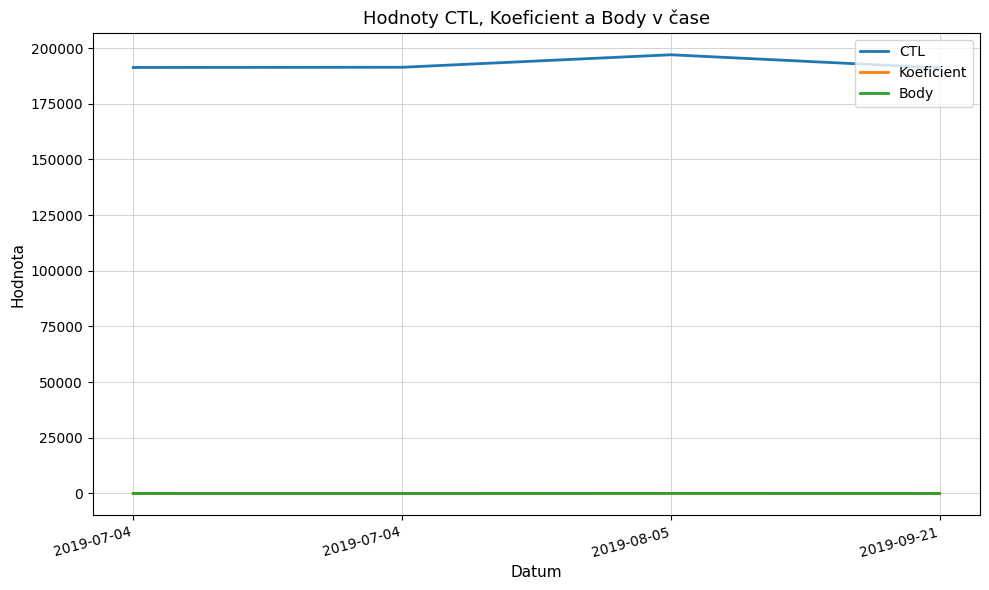

Where is the first local minimum for Koeficient?

2019-07-04